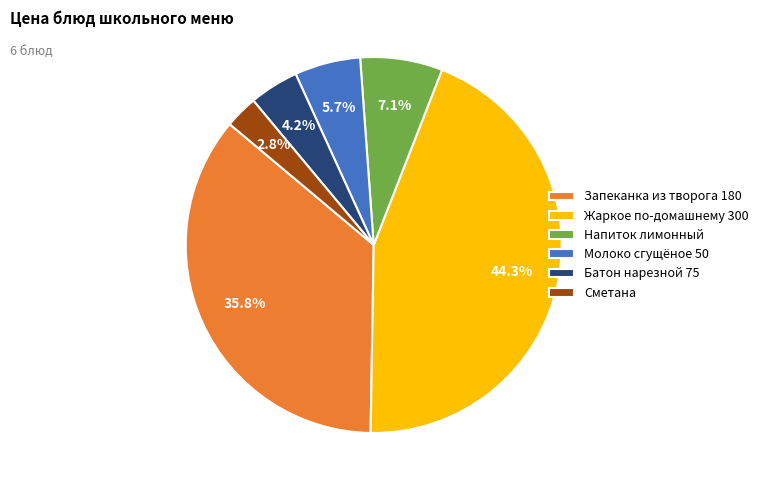

Does Молоко сгущёное 50 account for over 50% of the chart?

No